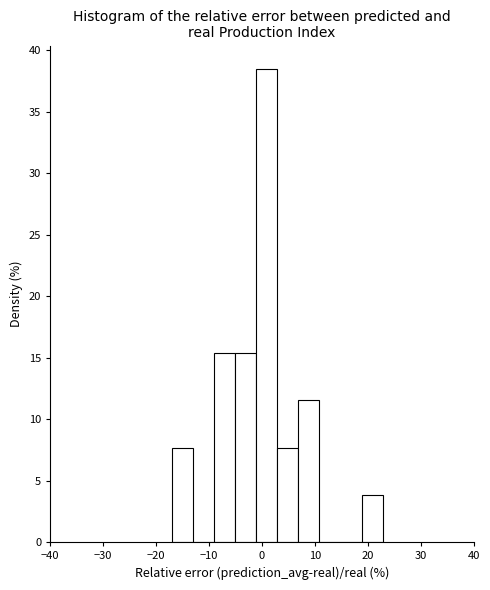

Around what value on the x-axis is the tallest bar? Give the approximate position of its centre, as read against the axis.

1